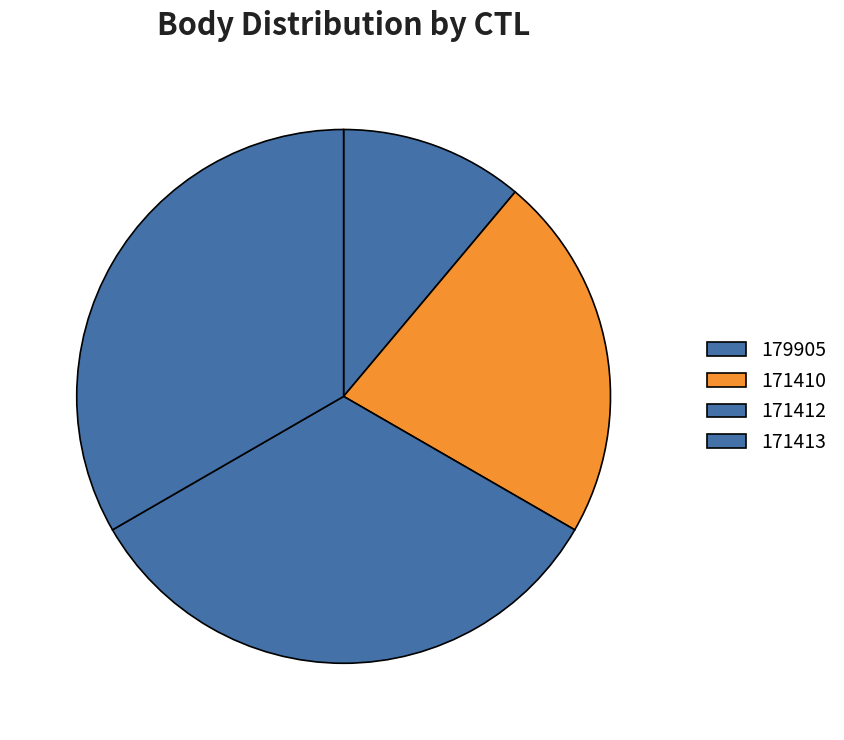

Is it true that 171410 is 22% of the pie?

True